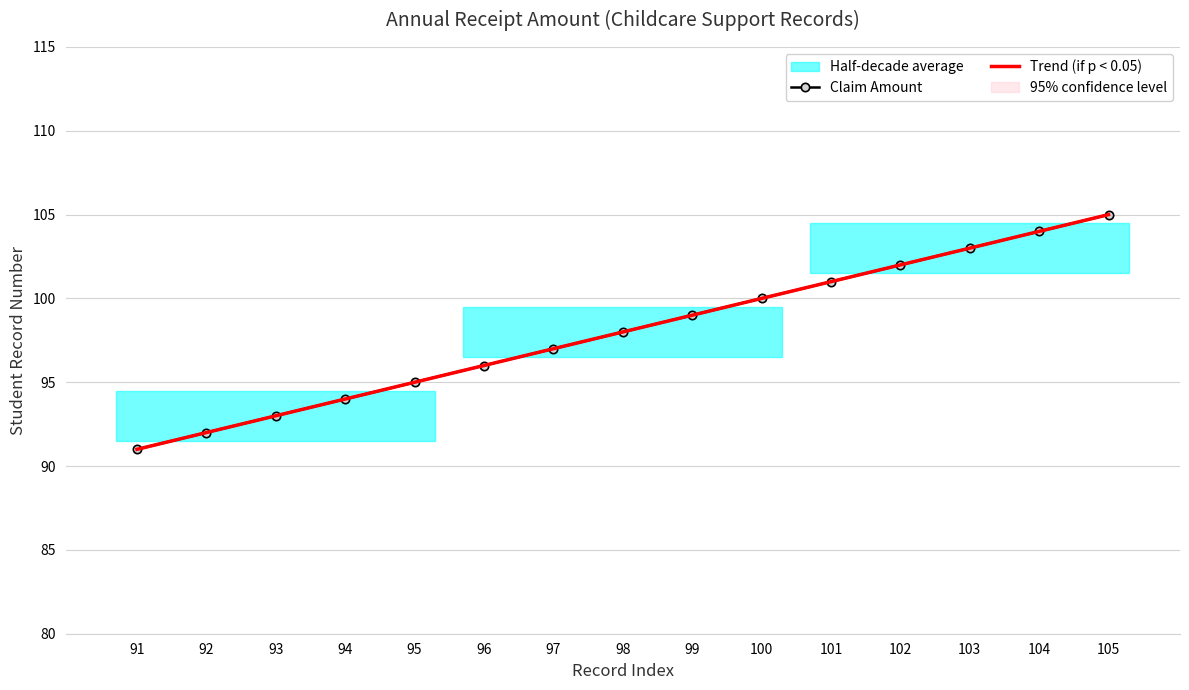

What is the total value across all series at 103?

206.0